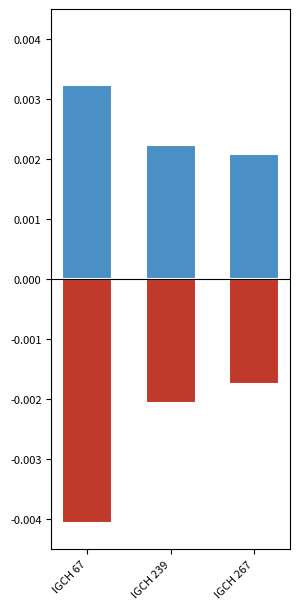

At IGCH 239, list the series in order from largest to smallest.

Terminus Ante Quem (above), Terminus Ante Quem (below)